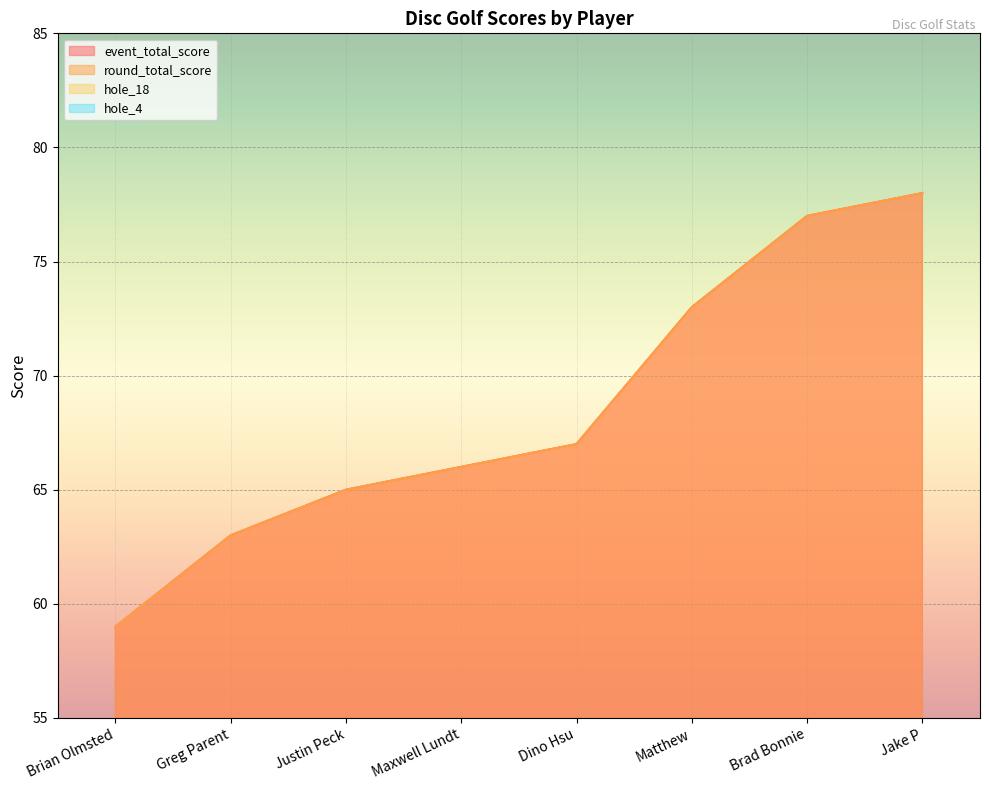

What is the sum of all hole_4 values?

35